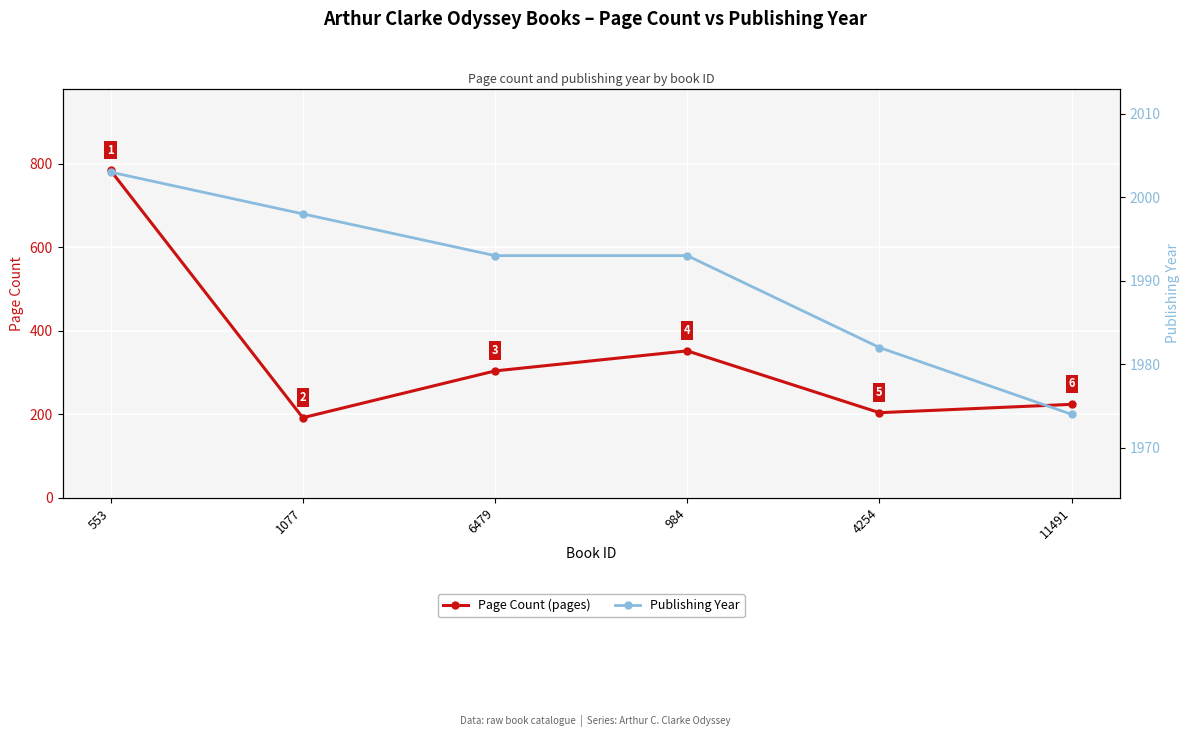

What is the label of the 2nd point from the right?

4254